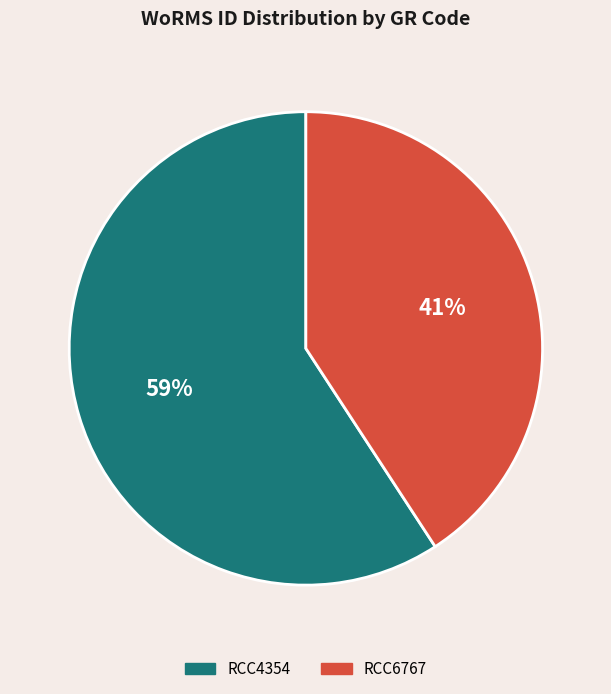

To the nearest percent, what percentage of the pie is RCC4354?

59%